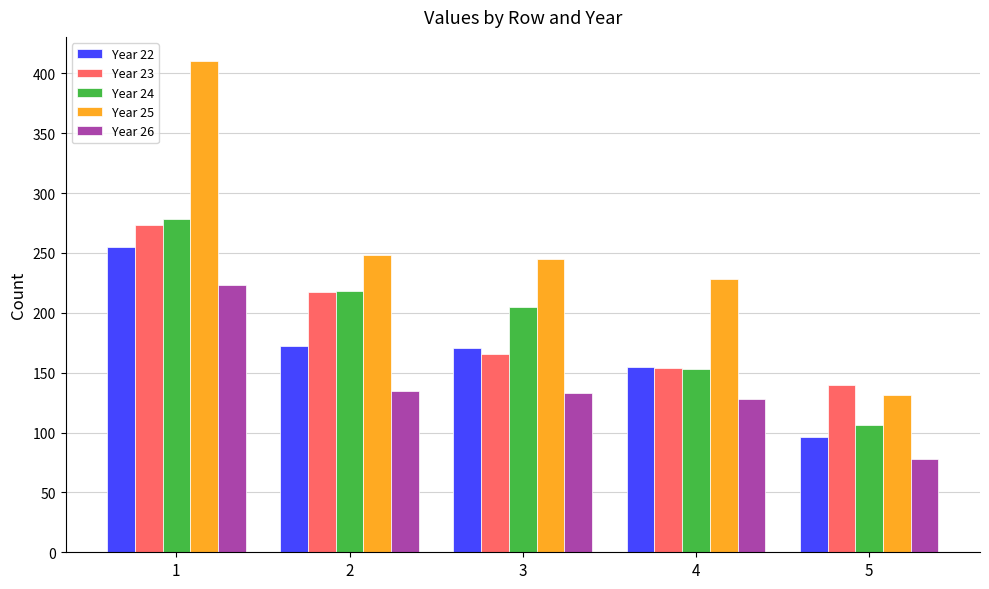

What is the difference between the Year 22 values at 4 and 5?

59